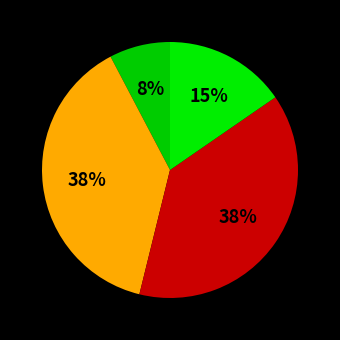

How many segments does this pie chart have?

4